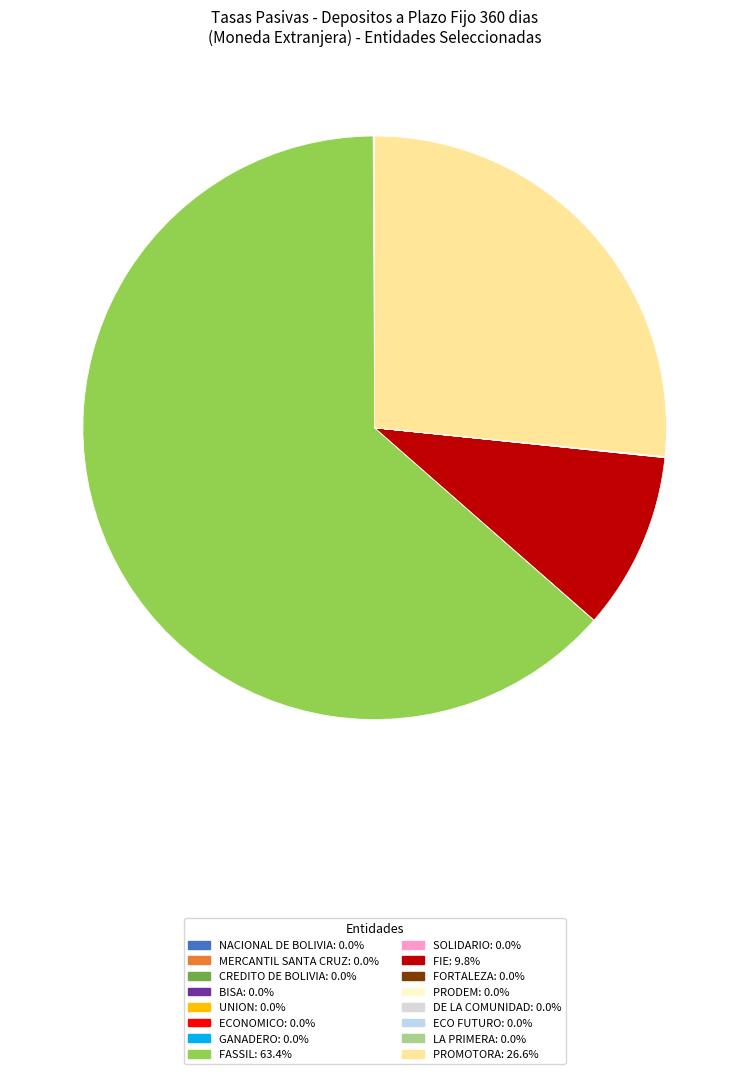

Which category accounts for the majority?

FASSIL